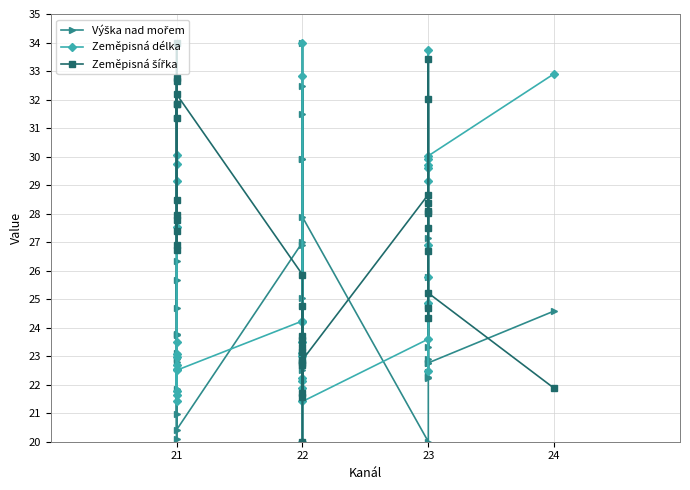

How many data points in Výška nad mořem are above 23?

22